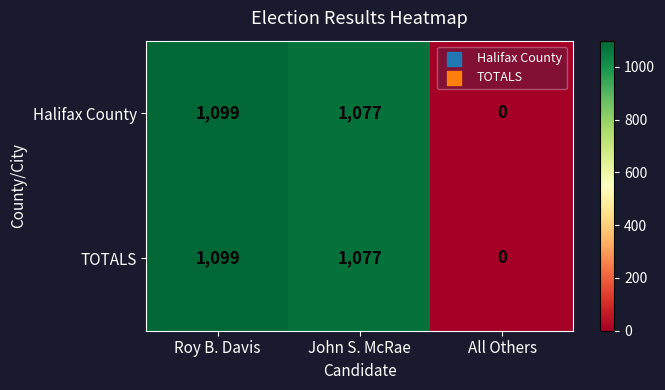

What is the greatest value displayed?

1099